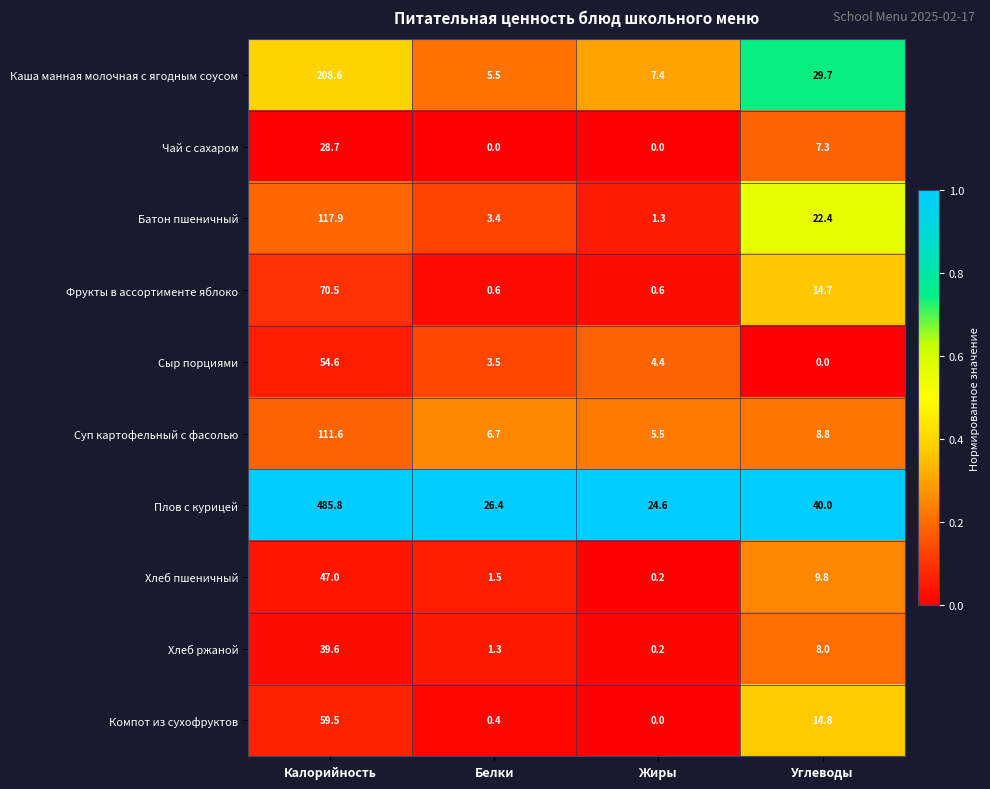

Where is Каша манная молочная с ягодным соусом nearest to the value 107?

Углеводы